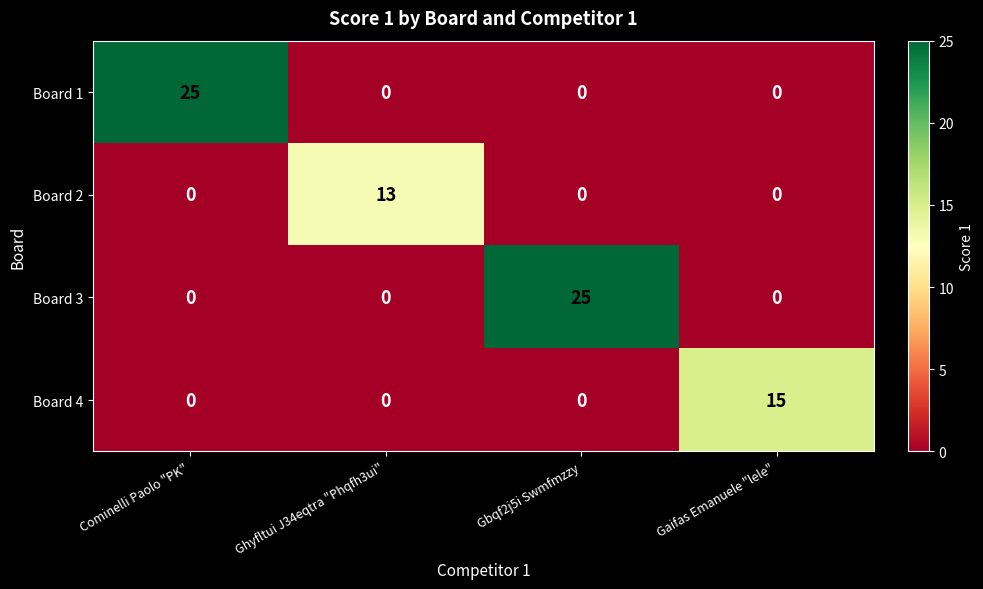

Which series changed the most between Ghyfltui J34eqtra "Phqfh3ui" and Gbqf2j5i Swmfmzzy?

Board 3